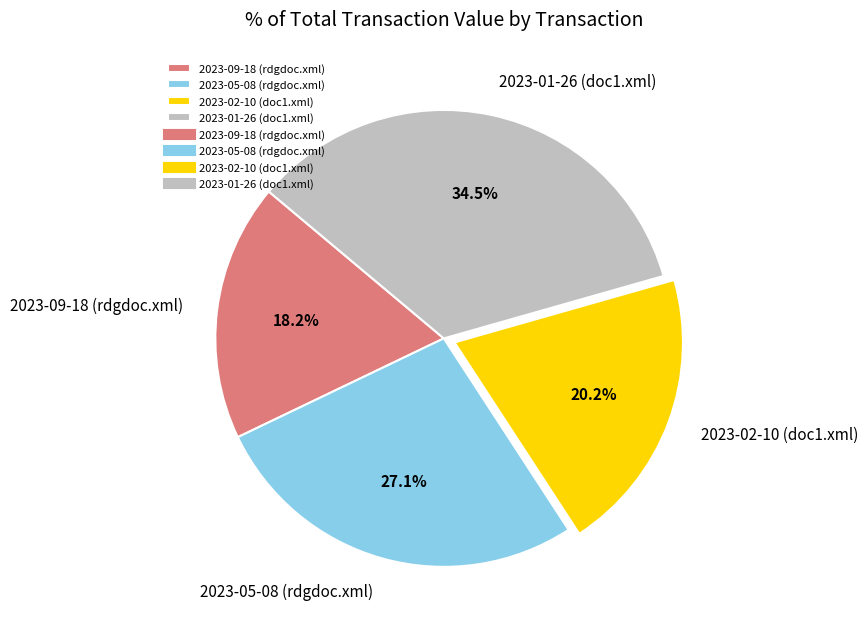

What is the largest slice in the pie chart?

2023-01-26 (doc1.xml)